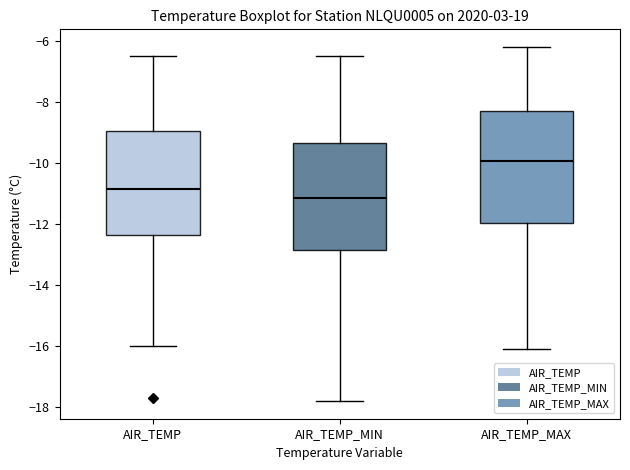

Where does the upper whisker of the box for AIR_TEMP end on the y-axis? The values are not printed on the chart, so give them approximately, as read against the axis.

-6.4